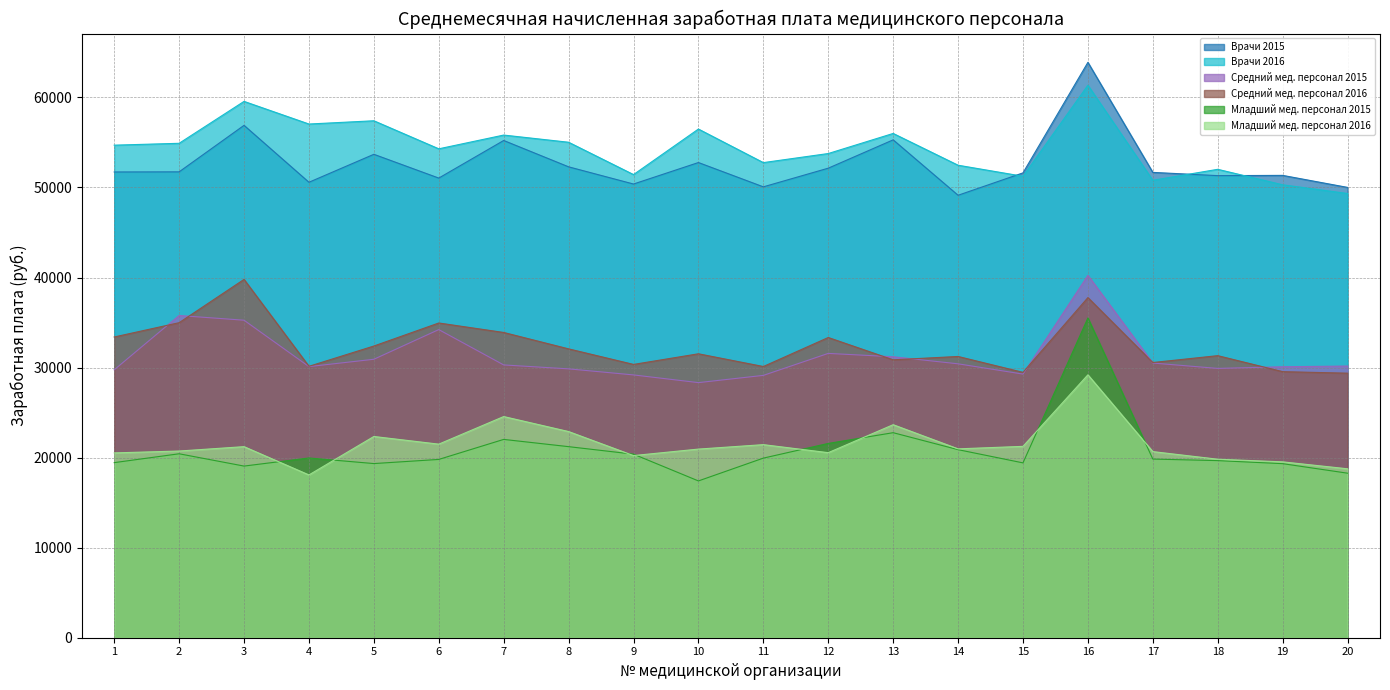

Rank the series at 15 from lowest to highest value.

Младший мед. персонал 2015, Младший мед. персонал 2016, Средний мед. персонал 2015, Средний мед. персонал 2016, Врачи 2016, Врачи 2015